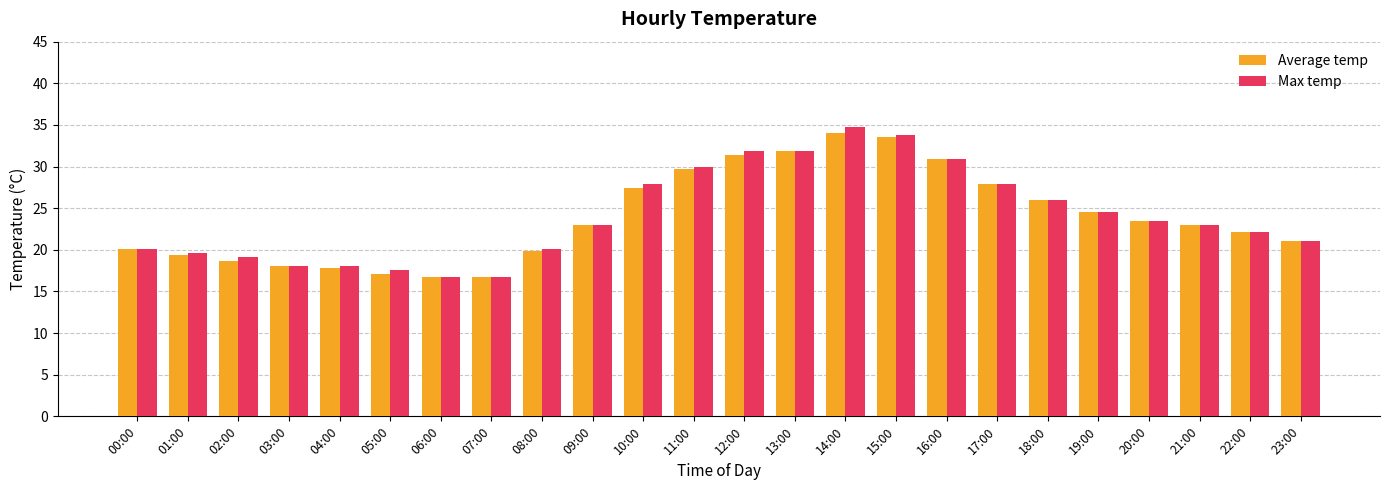

Is the value of Max temp at 02:00 greater than the value of Average temp at 20:00?

No